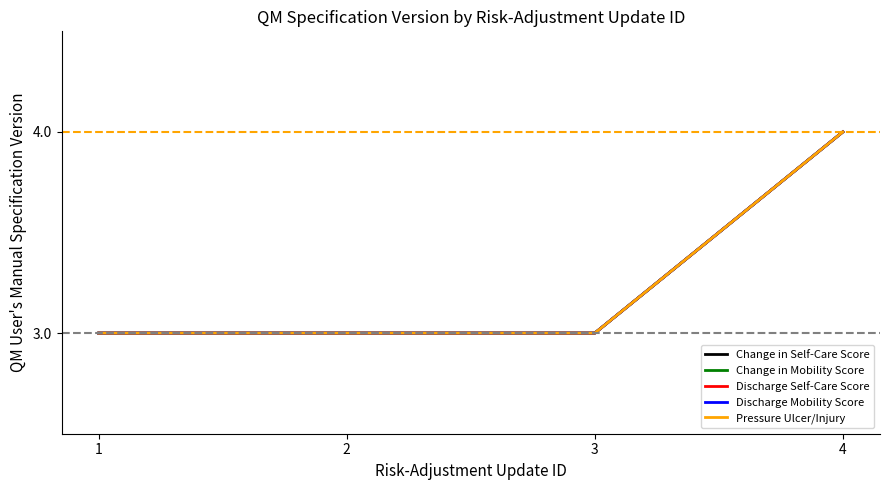

At which category is the sum across all series the highest?

4